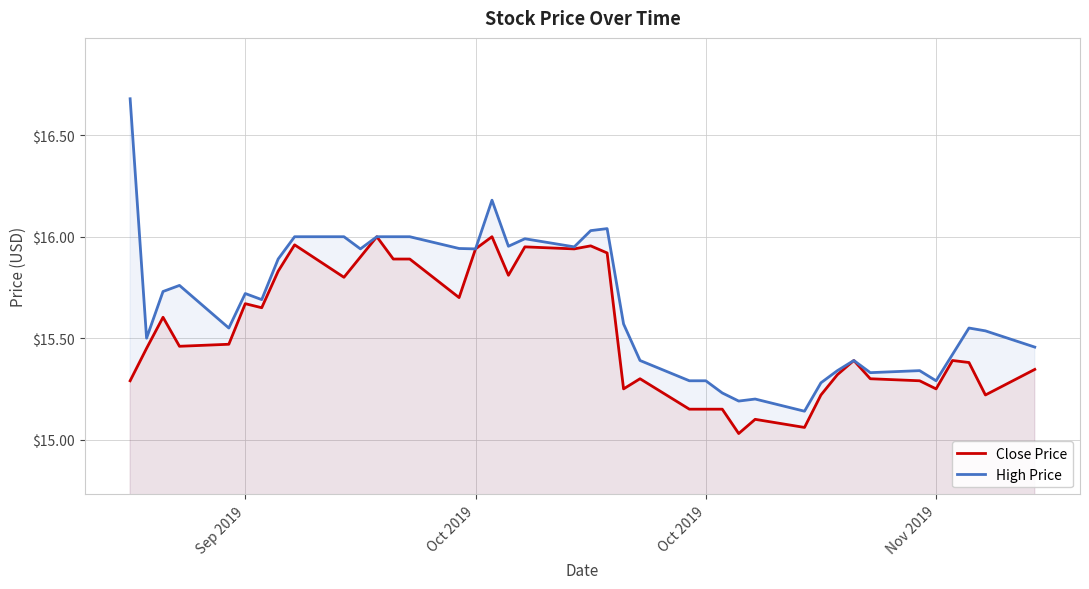

What are all the series names shown in the legend?

Close Price, High Price